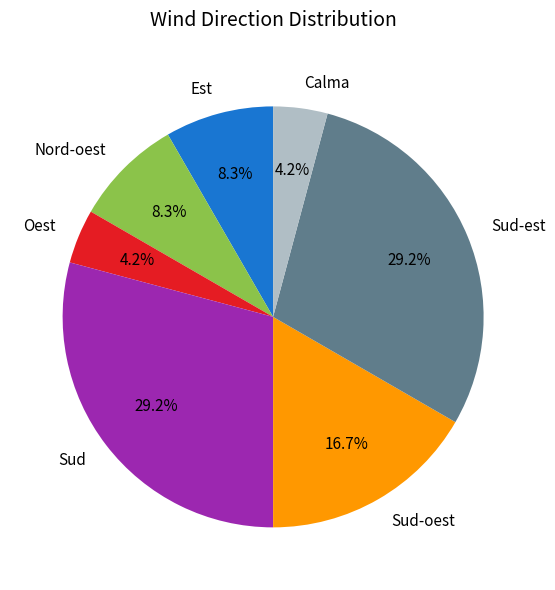

What is the ratio of the value at Nord-oest to the value at Sud?

0.3